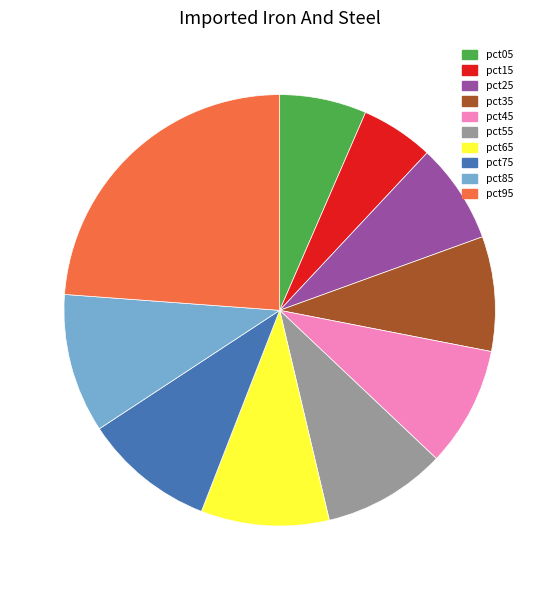

Is it true that pct55 is 15% of the pie?

False